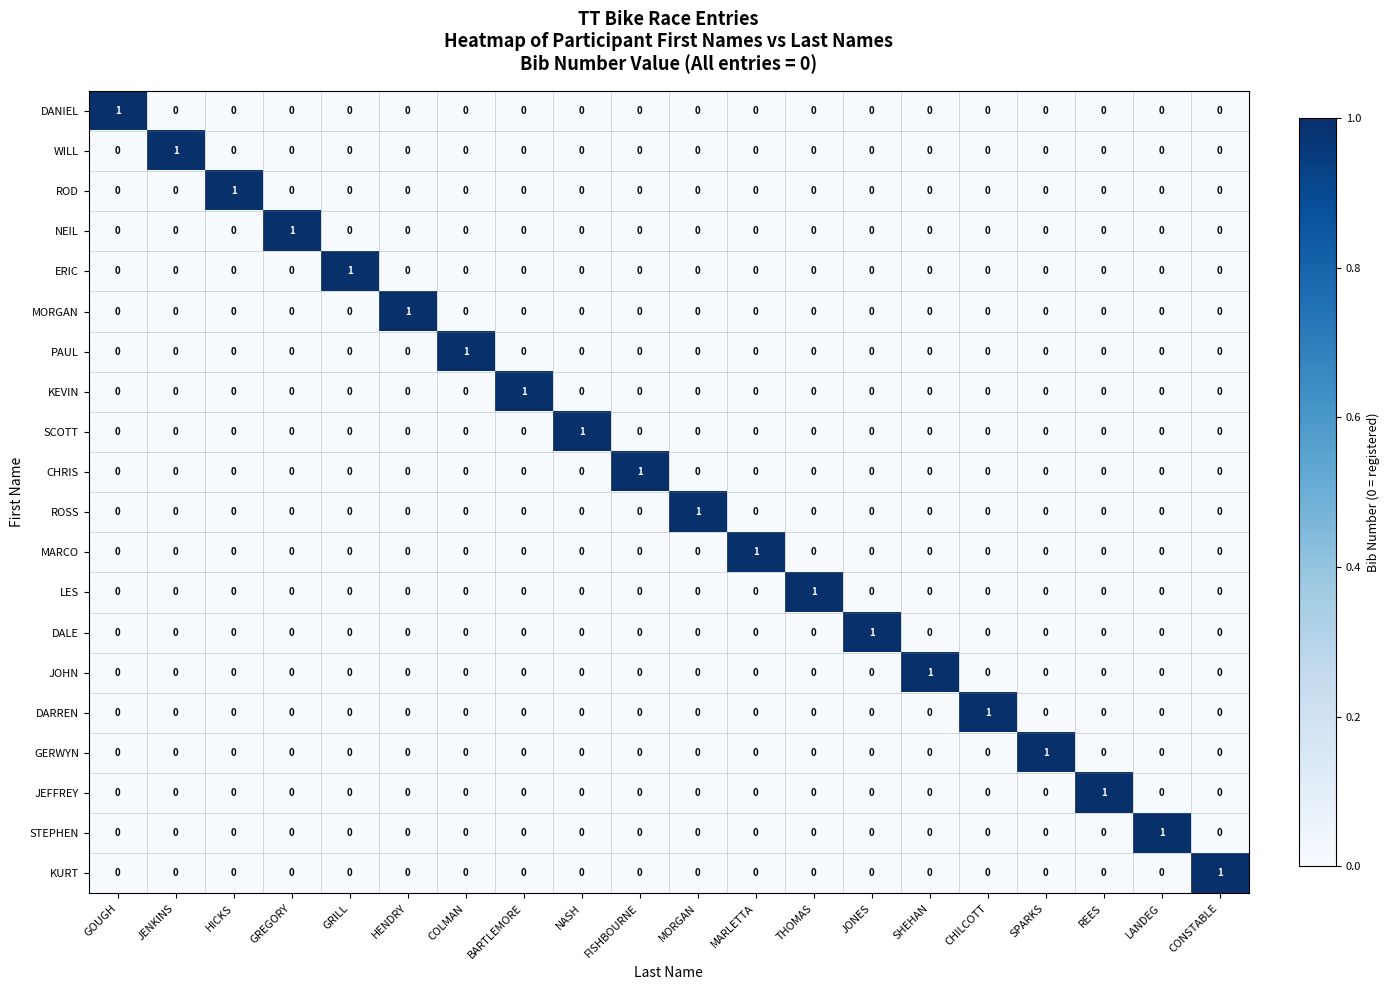

How many KEVIN values are between 0 and 1?

20